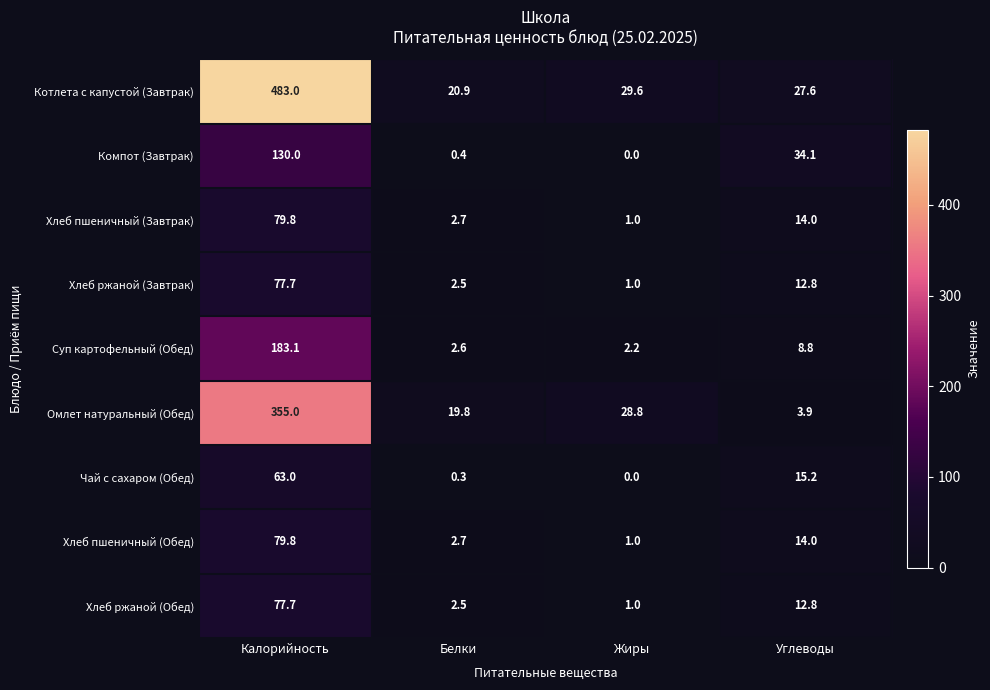

The value of Хлеб пшеничный (Завтрак) at Жиры is 1.3. True or false?

False